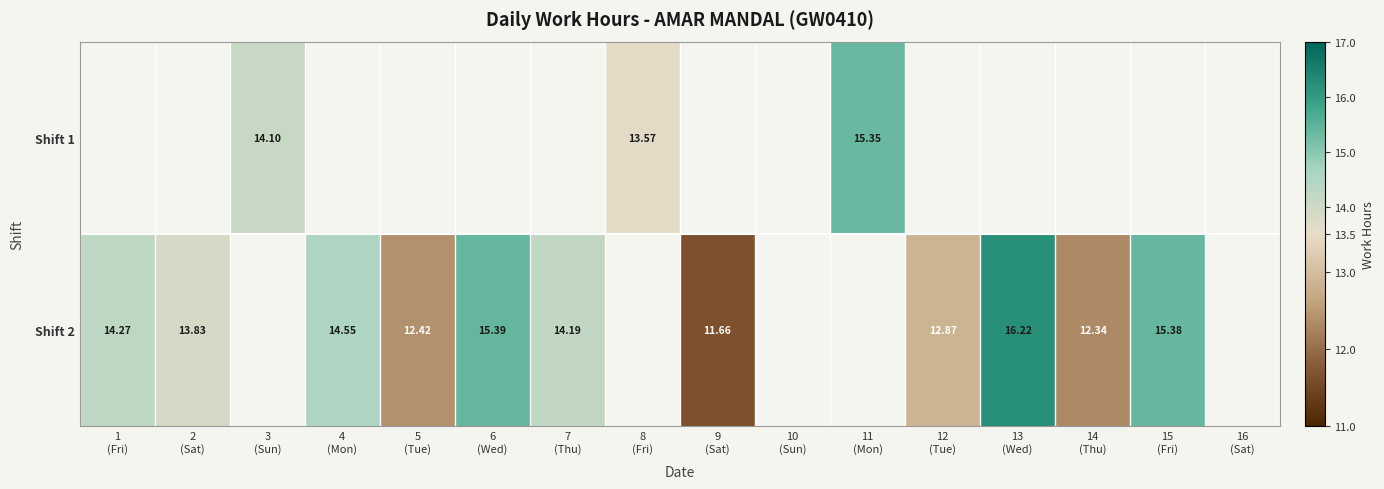

Between 8
(Fri) and 6
(Wed), which is larger?

6
(Wed)